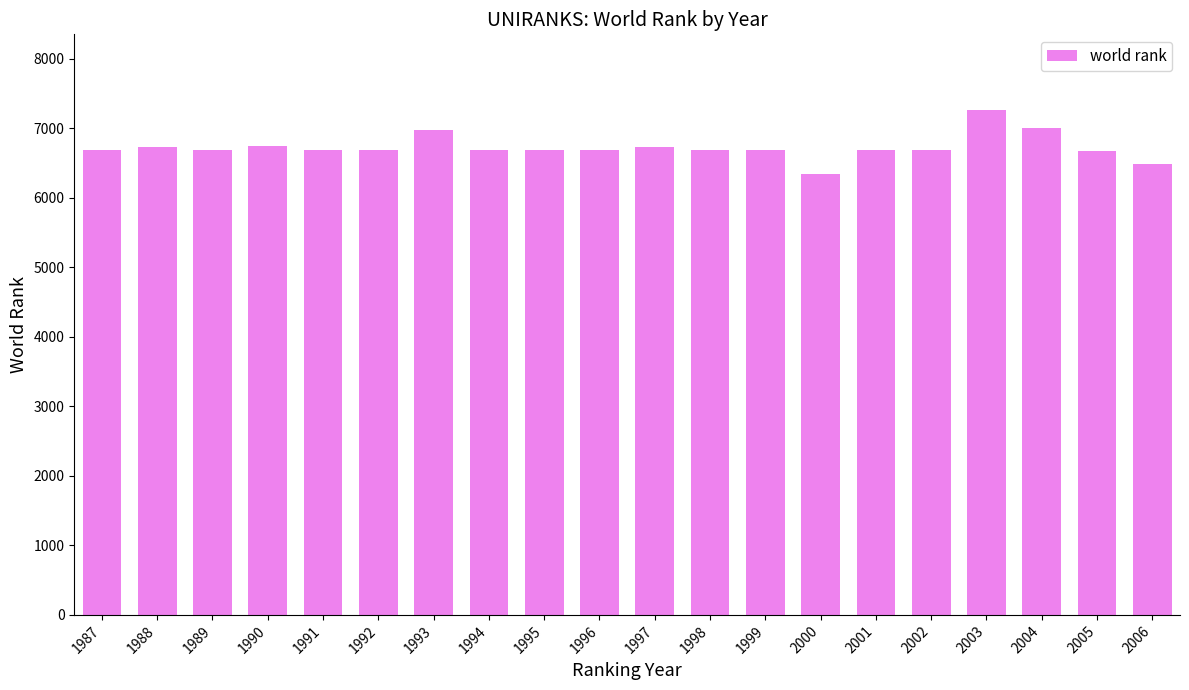

What is the greatest value displayed?

7264